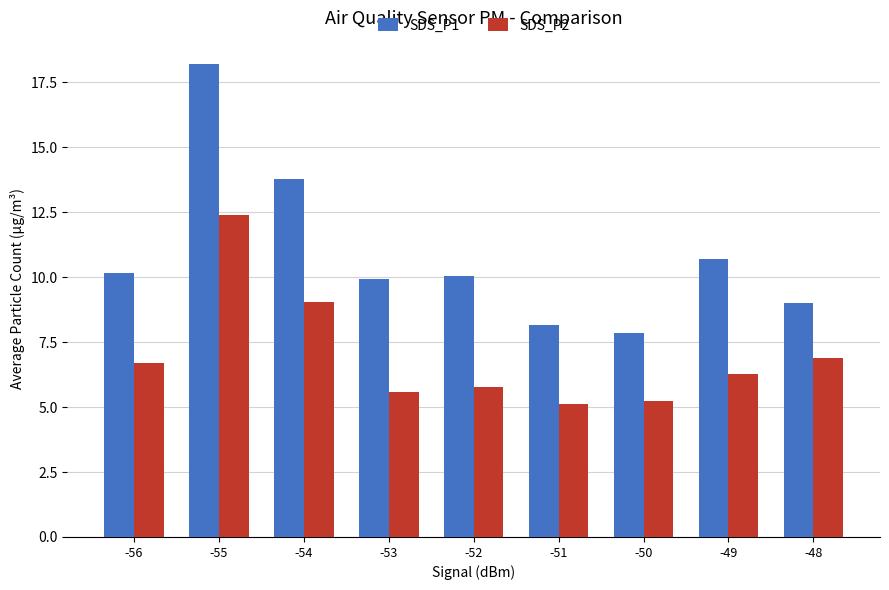

What is the sum of the SDS_P1 values at -52 and -48?

19.0